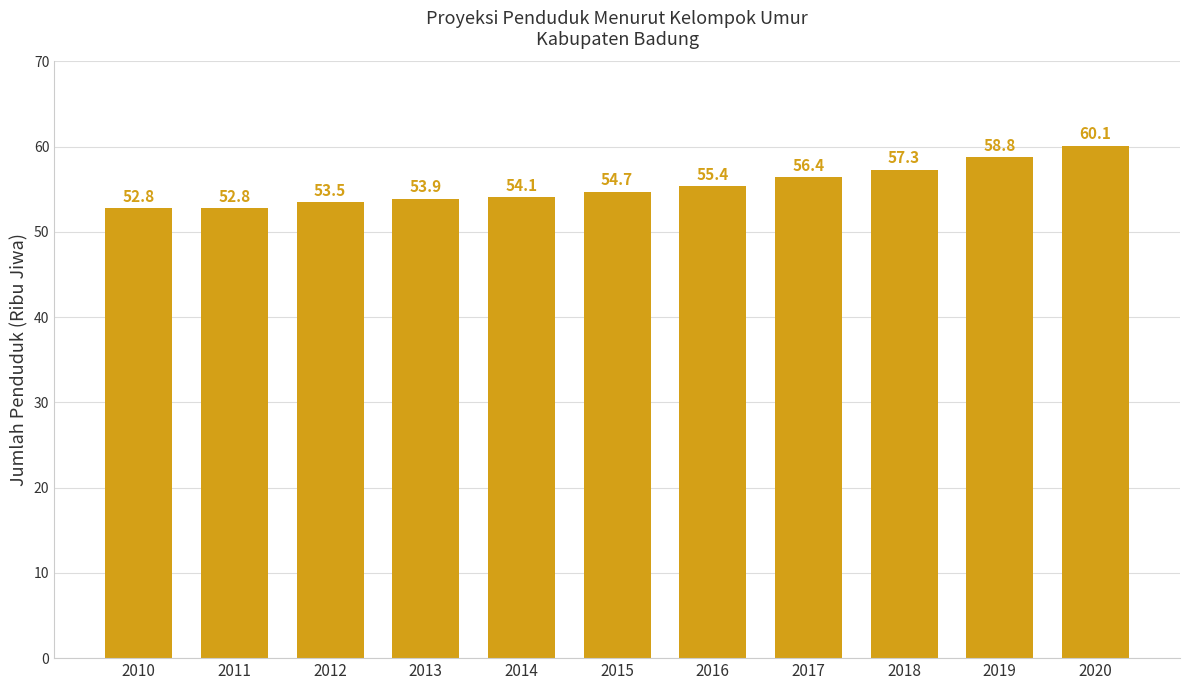

Reading left to right, transcribe all the data shown in this chart.

52.8	52.8	53.5	53.9	54.1	54.7	55.4	56.4	57.3	58.8	60.1